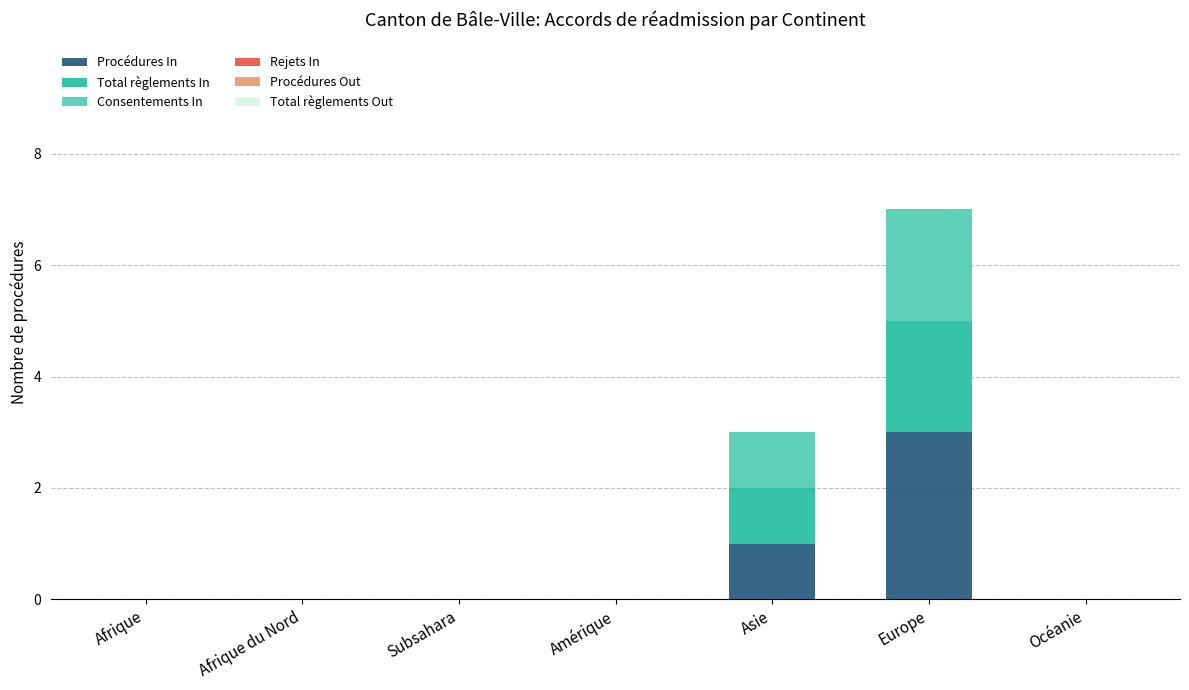

What is the highest value of the Procédures In series?

3